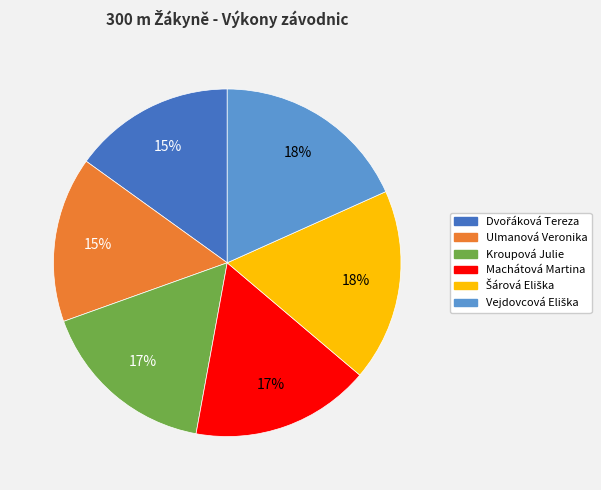

The Ulmanová Veronika slice represents 15% of the pie. True or false?

True